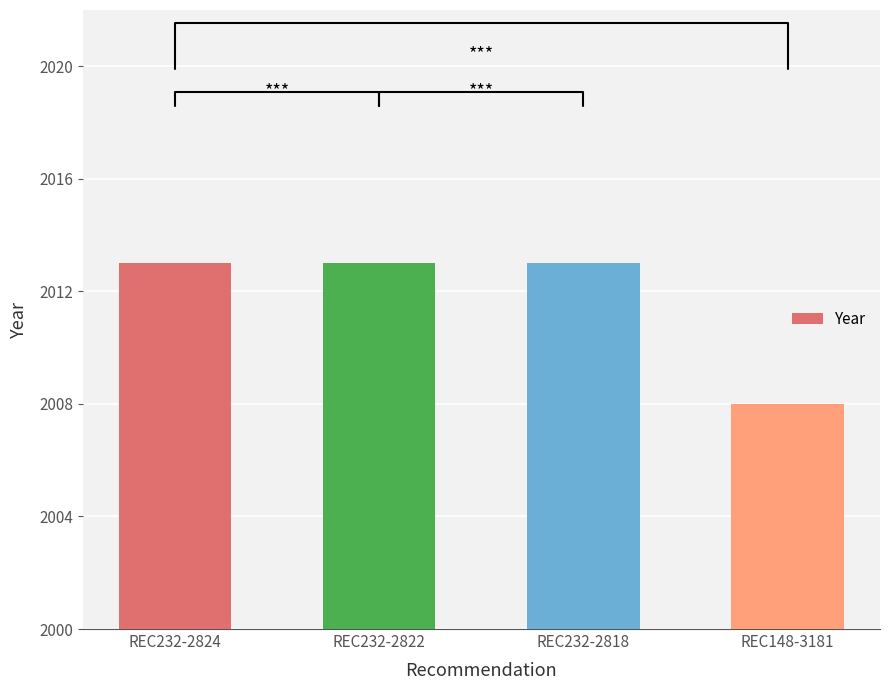

What is the sum of the values at REC232-2818 and REC232-2822?

4026